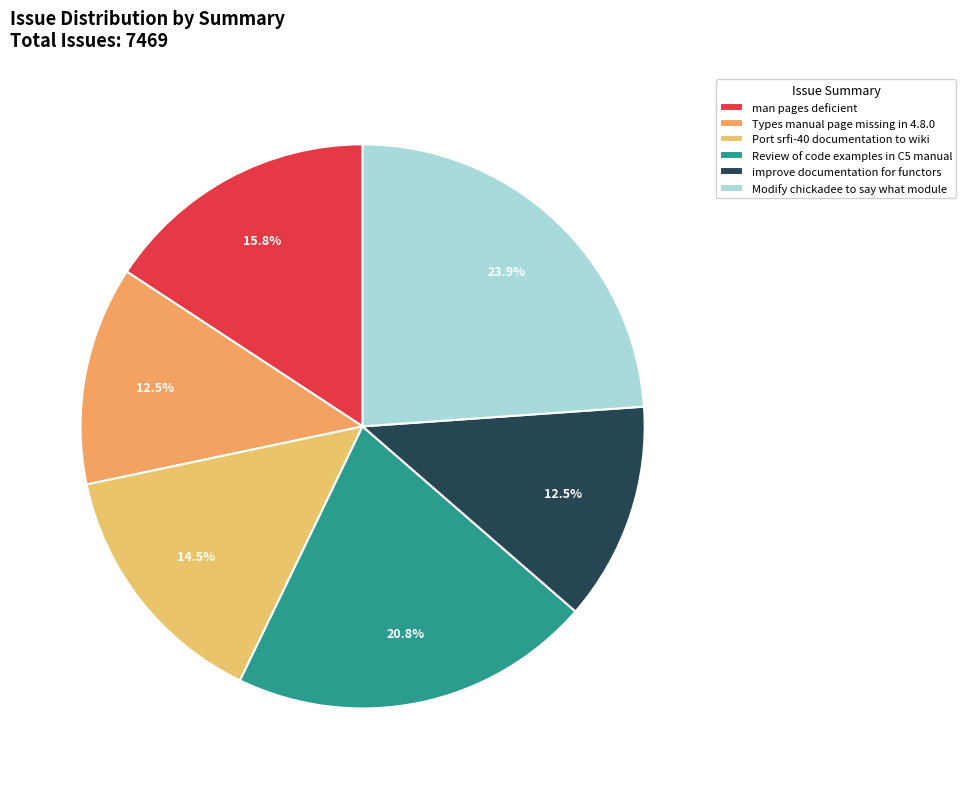

True or false: Review of code examples in C5 manual accounts for 21% of the total.

True